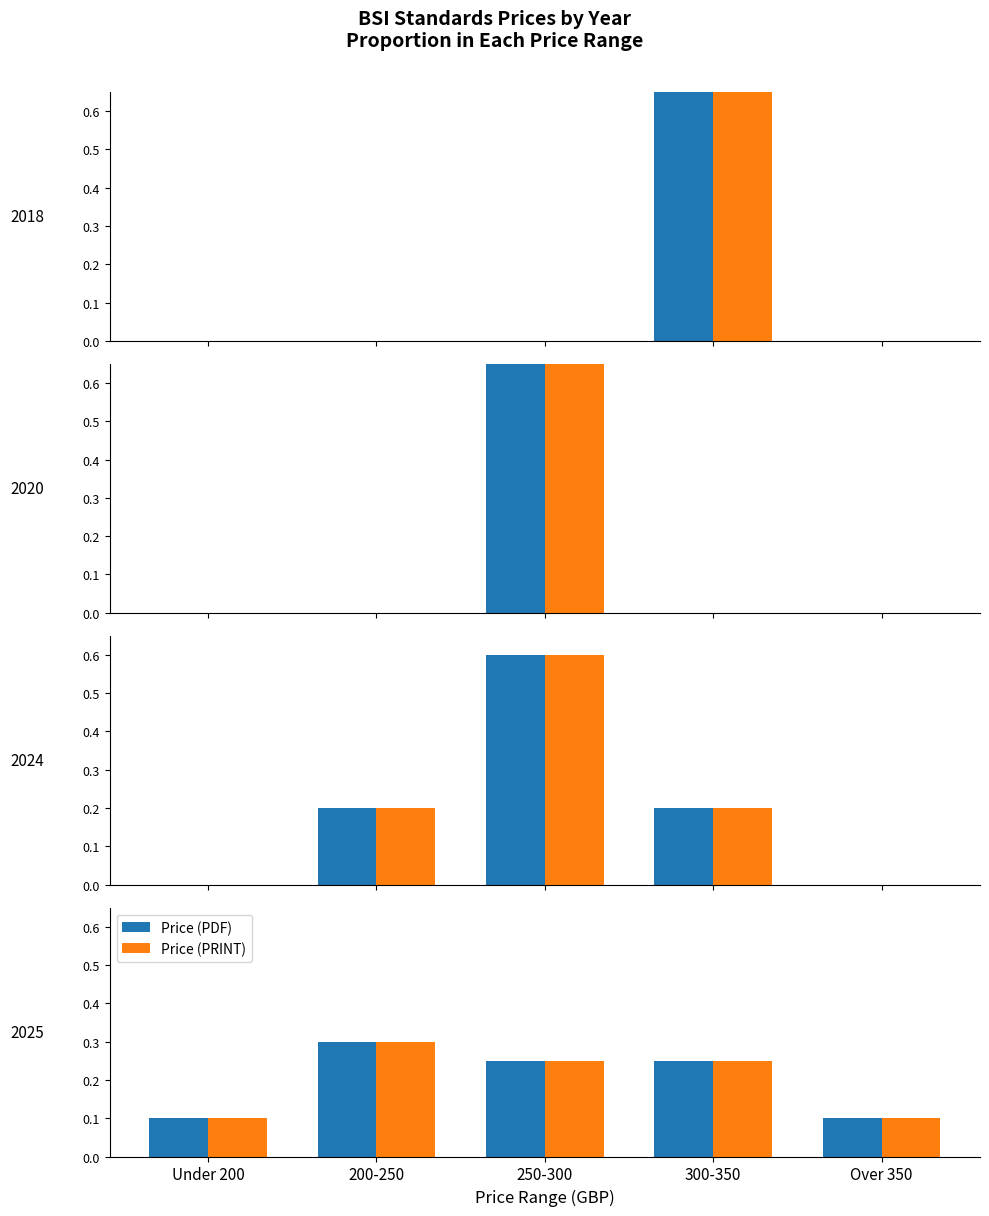

The Price (PRINT) series shows 0.1 at Over 350. True or false?

True